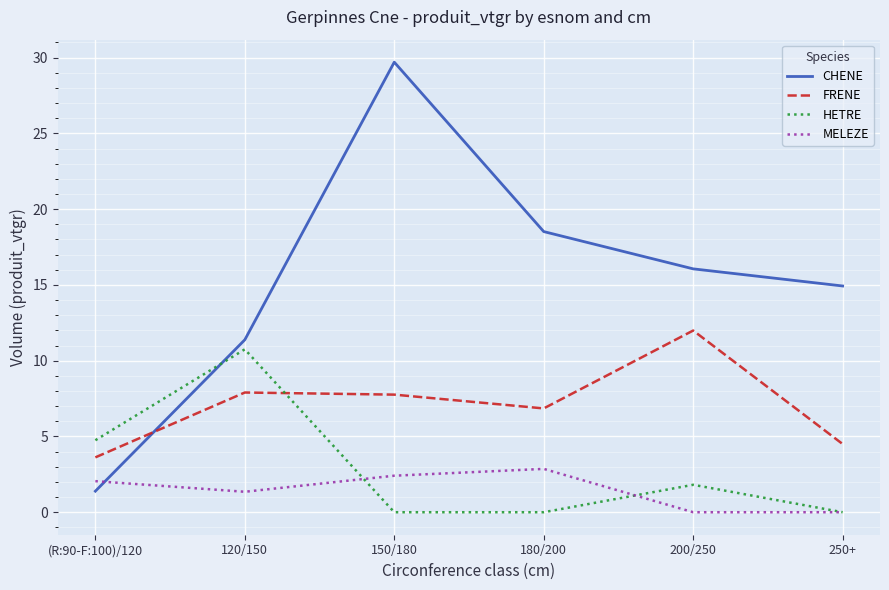

Where does the FRENE series first go above 7?

120/150